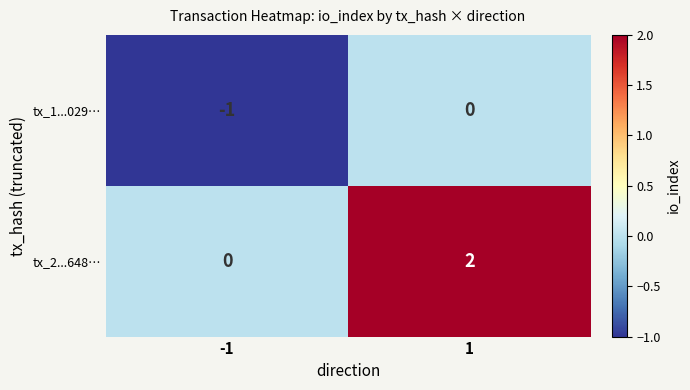

Reading left to right, extract all data points from this chart.

tx_1...029…: -1	0
tx_2...648…: 0	2